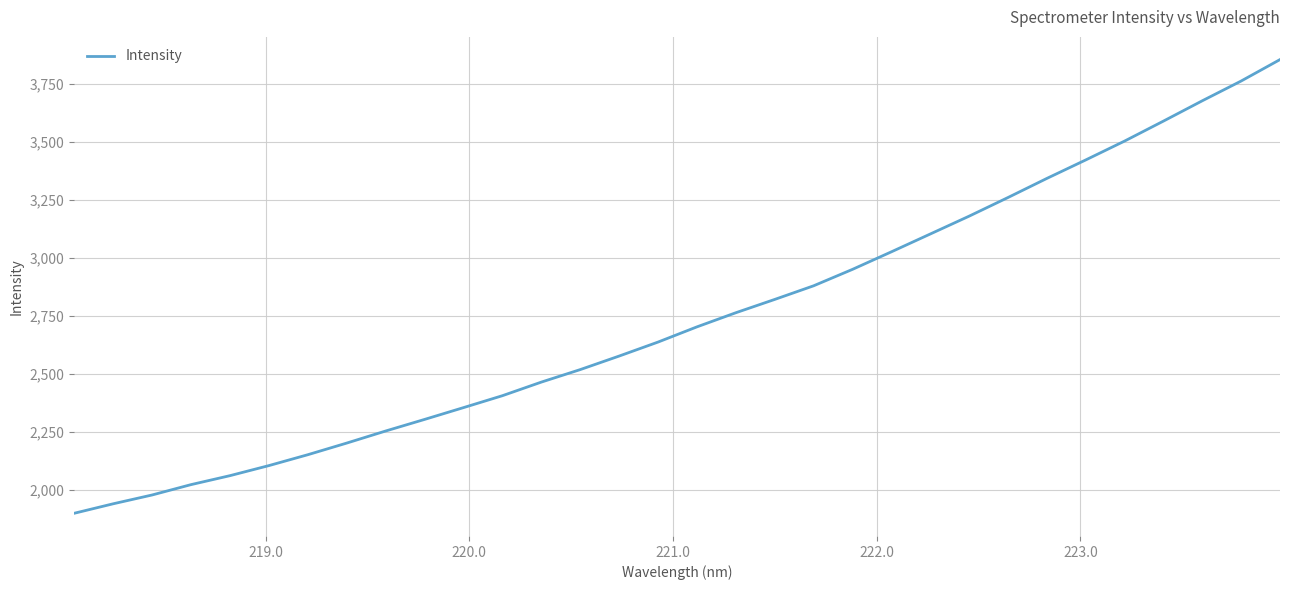

What is the minimum value shown in the chart?

1900.1